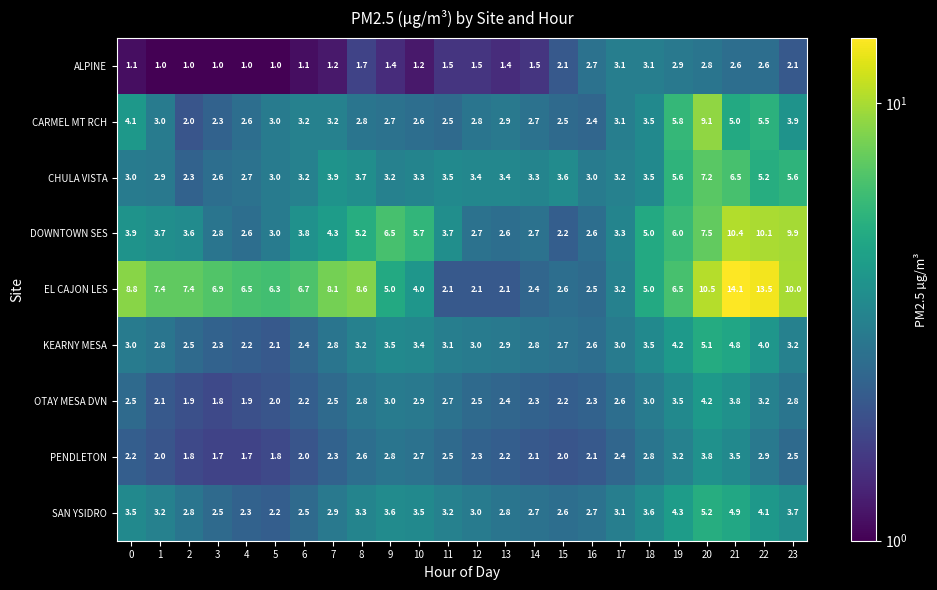

What is the difference between the maximum and minimum values in the ALPINE series?

2.1